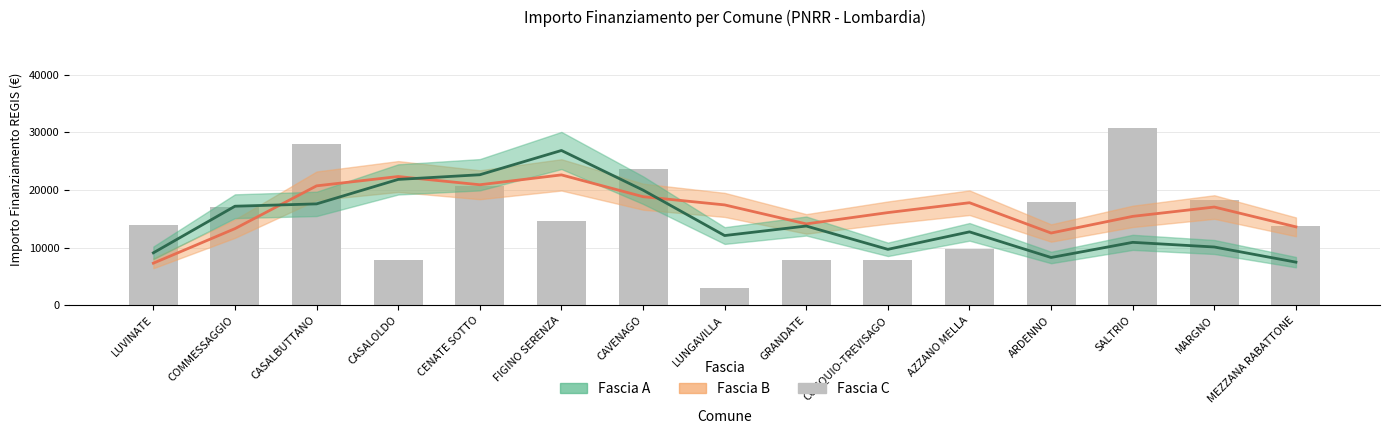

Reading left to right, what are all the values shown in this chart?

Fascia B: LUVINATE=7308.0	COMMESSAGGIO=13307.0	CASALBUTTANO=20734.3	CASALOLDO=22353.0	CENATE SOTTO=20924.7	FIGINO SERENZA=22638.7	CAVENAGO=18854.0	LUNGAVILLA=17425.7	GRANDATE=14128.0	COCQUIO-TREVISAGO=16091.7	AZZANO MELLA=17805.3	ARDENNO=12544.7	SALTRIO=15437.3	MARGNO=17056.0	MEZZANA RABATTONE=13616.3
Fascia A: LUVINATE=9105.0	COMMESSAGGIO=17198.3	CASALBUTTANO=17603.0	CASALOLDO=21852.0	CENATE SOTTO=22661.3	FIGINO SERENZA=26875.0	CAVENAGO=19995.7	LUNGAVILLA=12104.7	GRANDATE=13758.7	COCQUIO-TREVISAGO=9712.0	AZZANO MELLA=12747.0	ARDENNO=8295.7	SALTRIO=10926.0	MARGNO=10116.7	MEZZANA RABATTONE=7486.3
Fascia C: LUVINATE=13961.0	COMMESSAGGIO=16996.0	CASALBUTTANO=27922.0	CASALOLDO=7891.0	CENATE SOTTO=20638.0	FIGINO SERENZA=14568.0	CAVENAGO=23673.0	LUNGAVILLA=3035.0	GRANDATE=7891.0	COCQUIO-TREVISAGO=7891.0	AZZANO MELLA=9712.0	ARDENNO=17997.0	SALTRIO=30852.0	MARGNO=18210.0	MEZZANA RABATTONE=13712.0